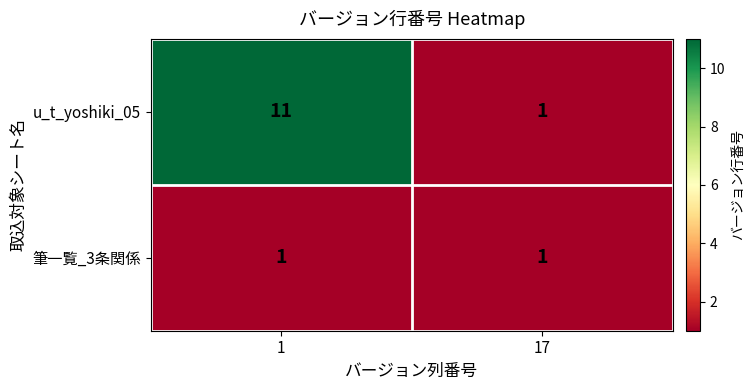

Rank the series by their maximum value, from lowest to highest.

筆一覧_3条関係, u_t_yoshiki_05